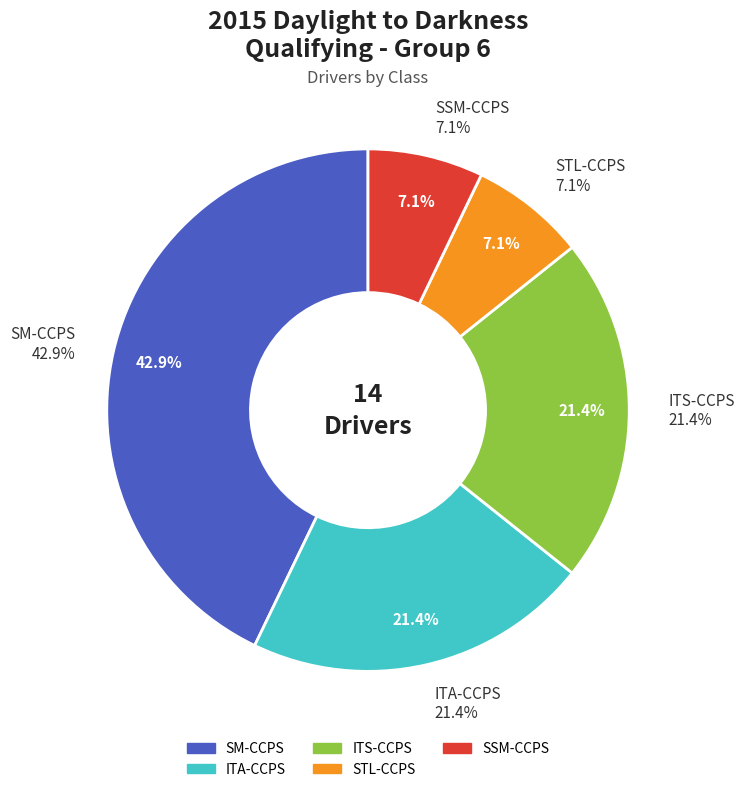

Is it true that STL-CCPS is 7% of the pie?

True